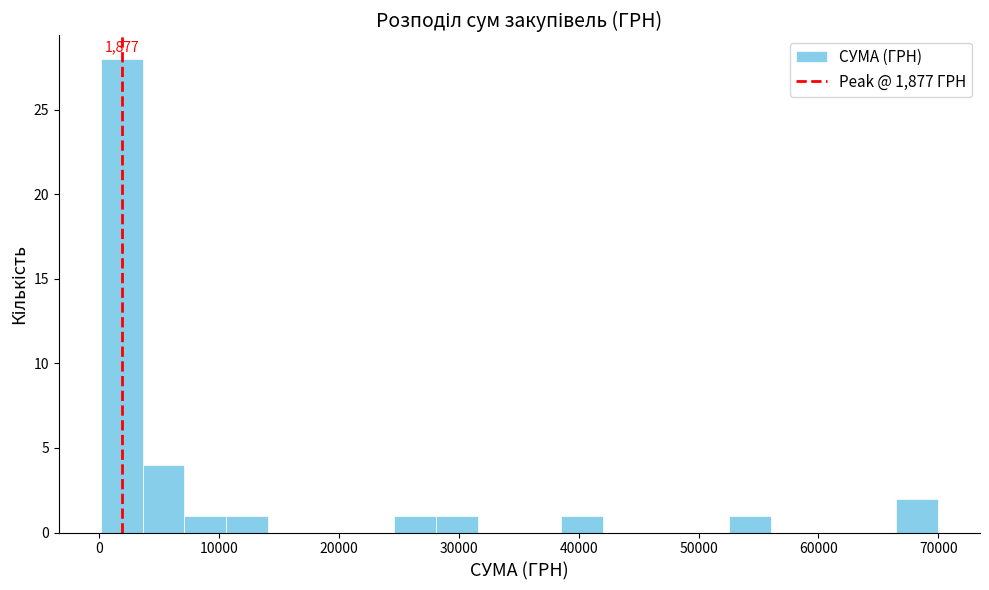

Around what value on the x-axis is the tallest bar? Give the approximate position of its centre, as read against the axis.

2000